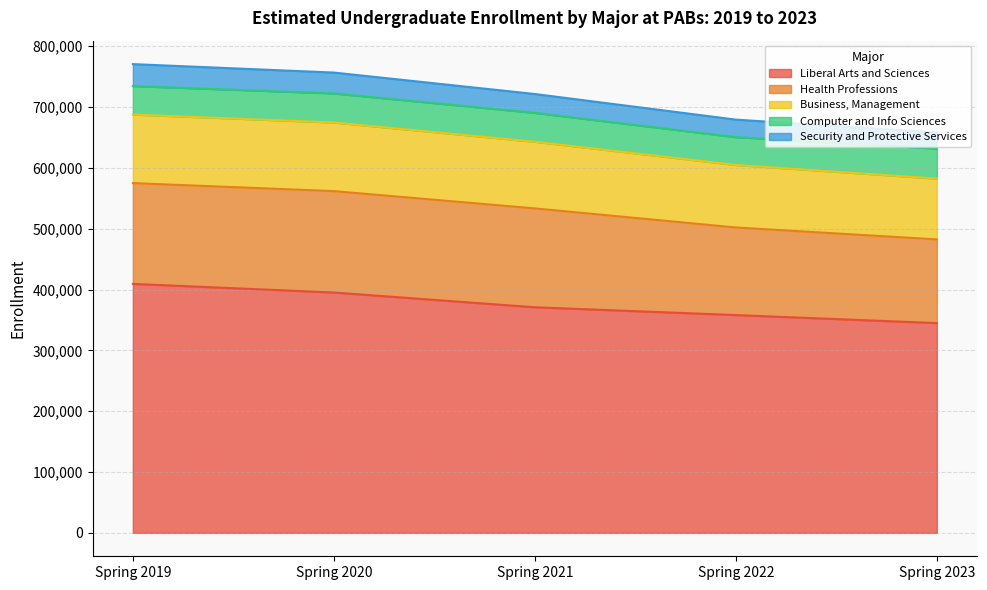

What is the total value across all series at Spring 2019?

770506.4